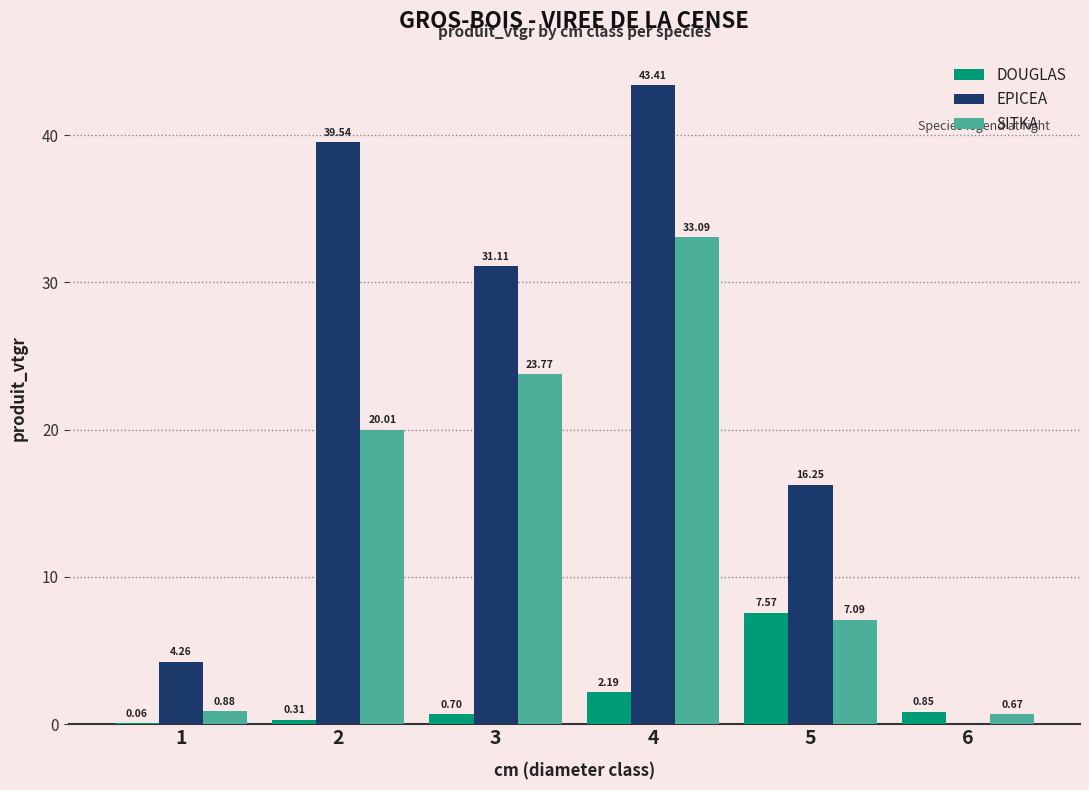

How many groups of bars are there?

6